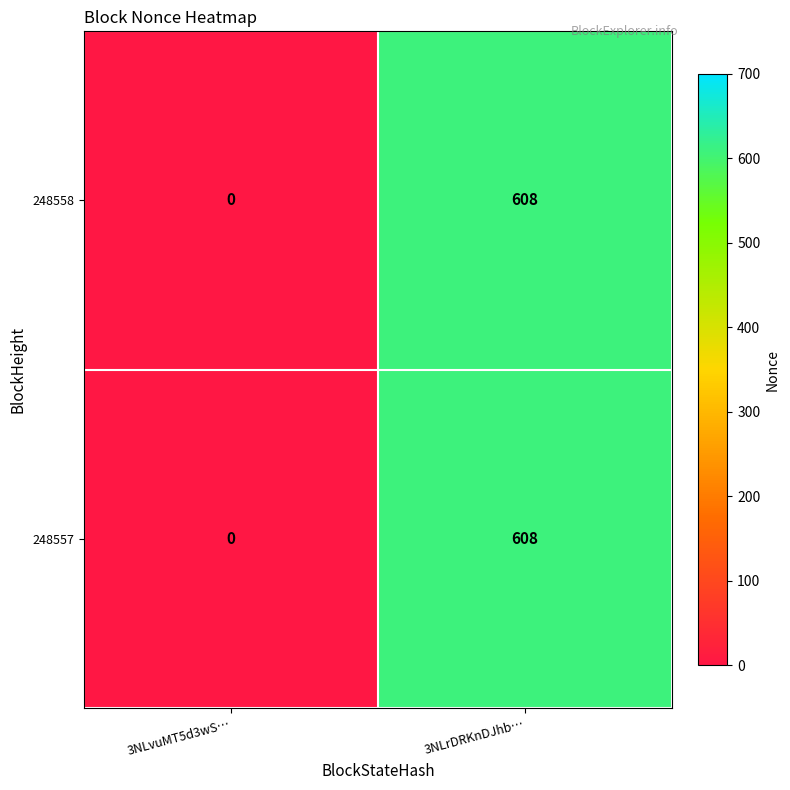

List the labels in order of 248557 value, smallest first.

3NLvuMT5d3wS…, 3NLrDRKnDJhb…